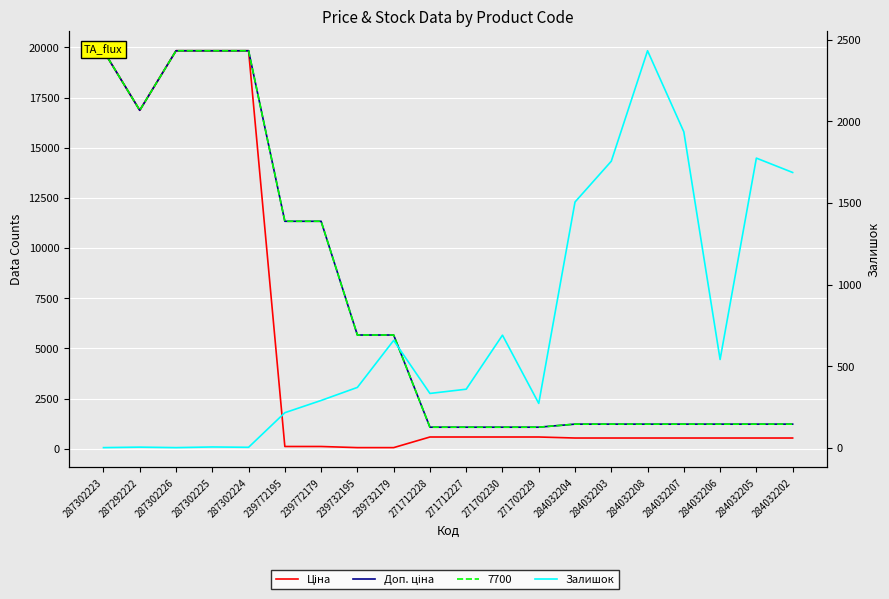

Where does the Ціна series first go above 535?

287302223